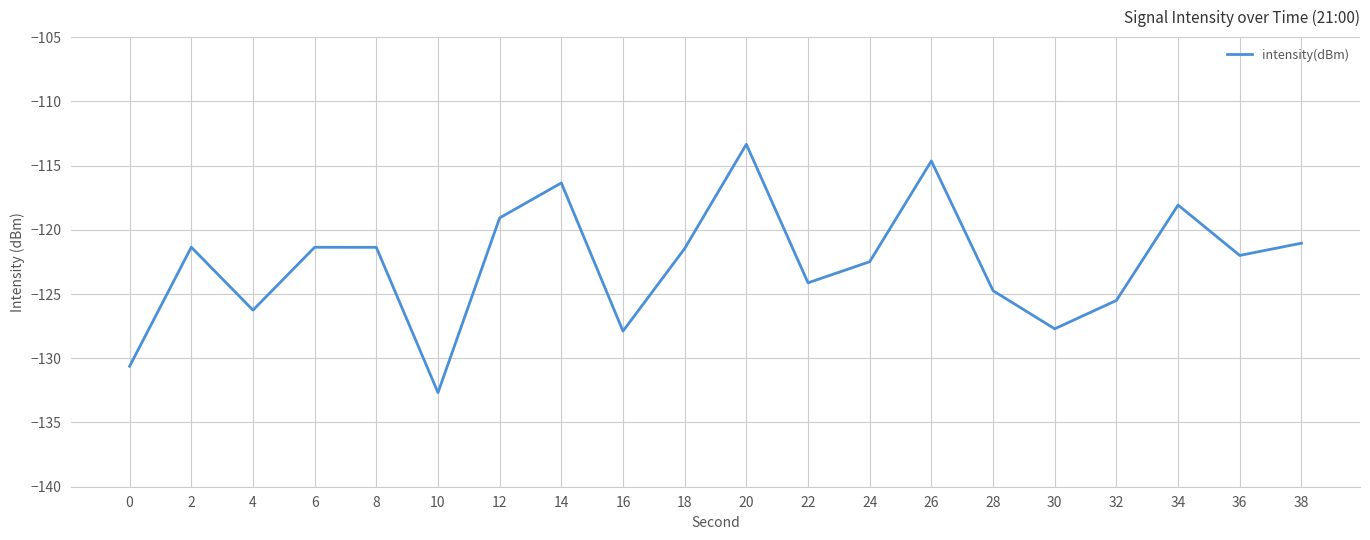

What is the minimum value shown in the chart?

-132.7